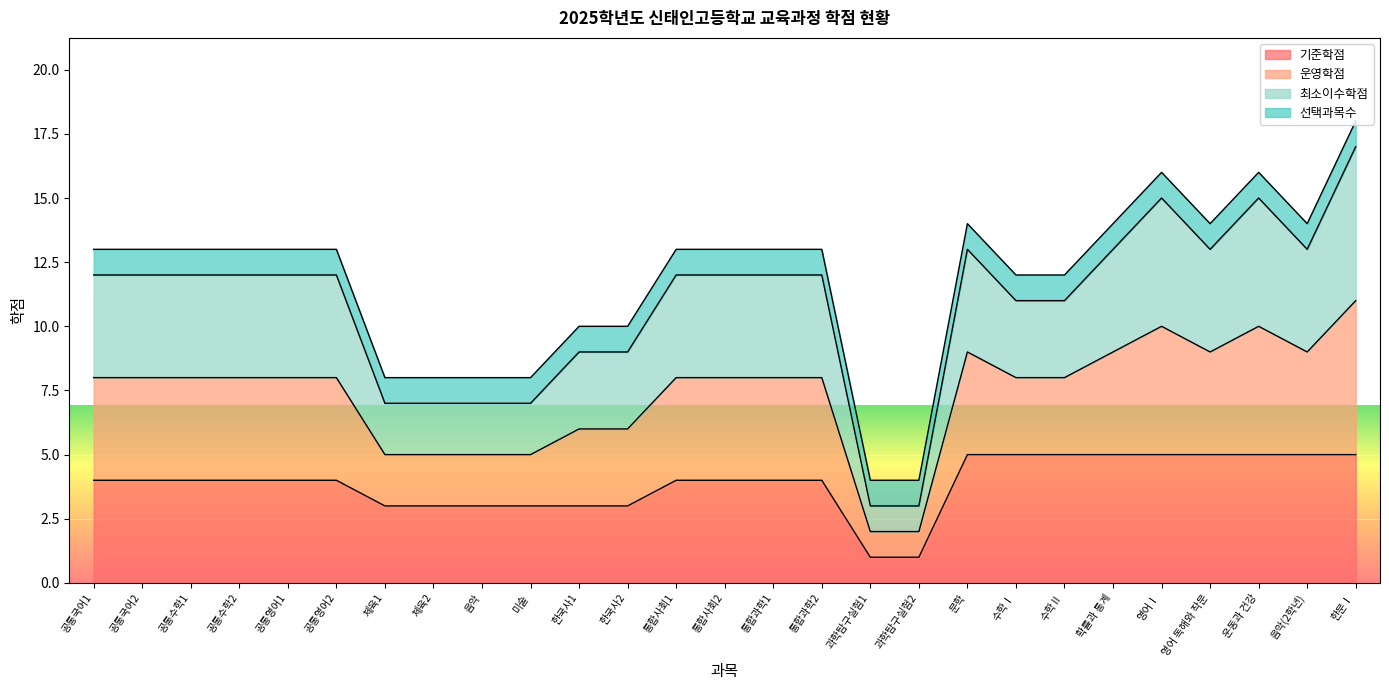

What is the spread (max minus min) of values at 문학?

9